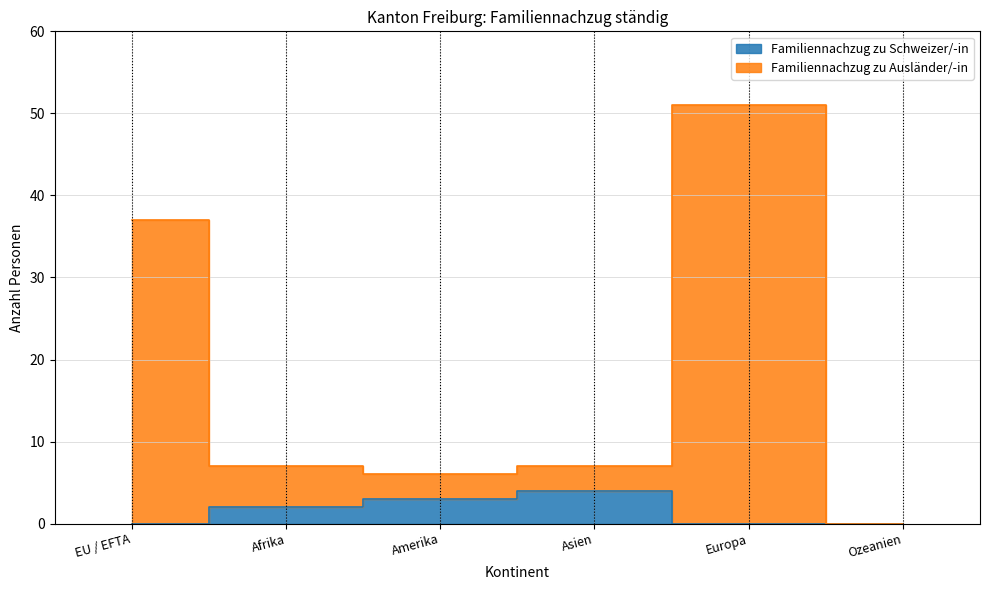

What is the label of the 3rd point from the left?

Amerika